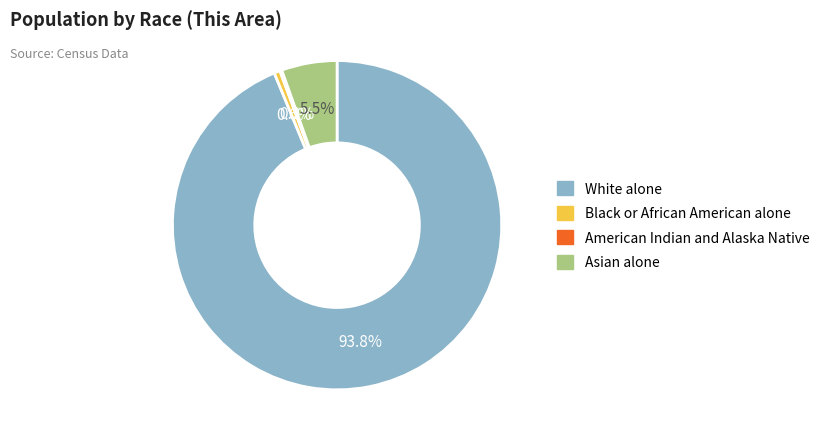

Is the sum of Black or African American alone and Asian alone greater than half?

No